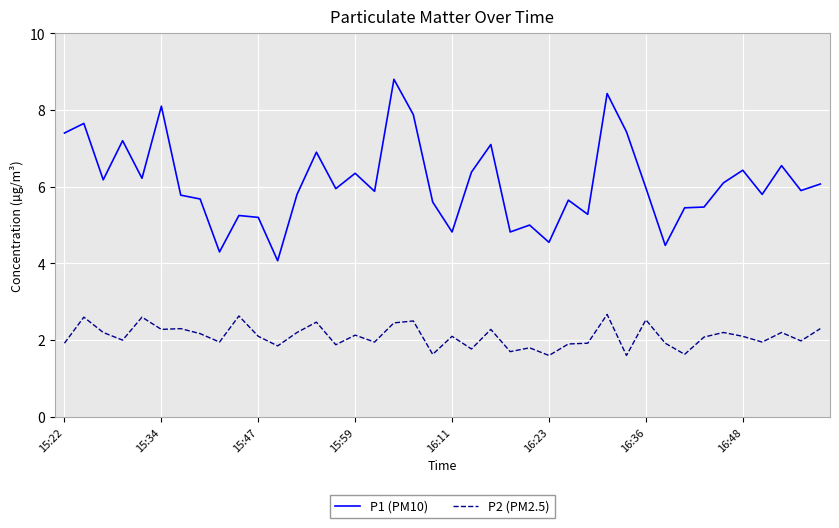

Which series has the widest spread of values?

P1 (PM10)